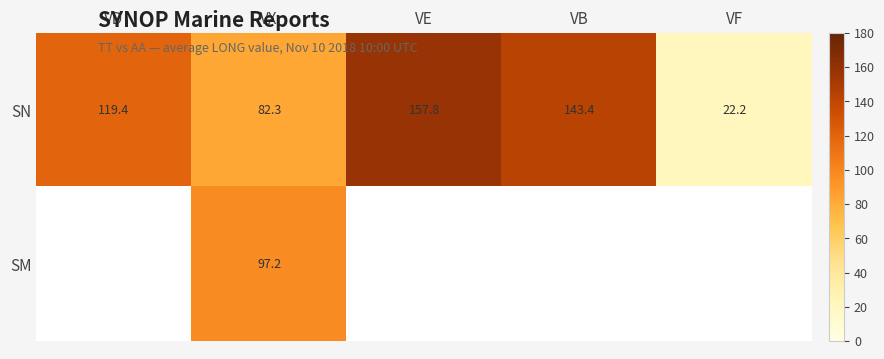

Where does the SN series first go above 119?

VD